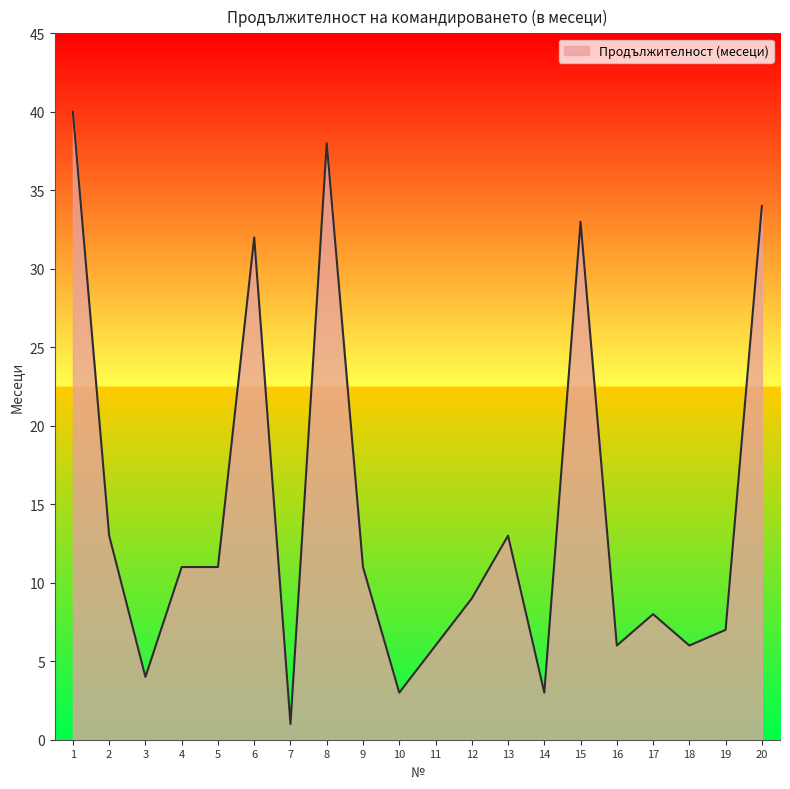

What is the difference between the maximum and minimum values?

39